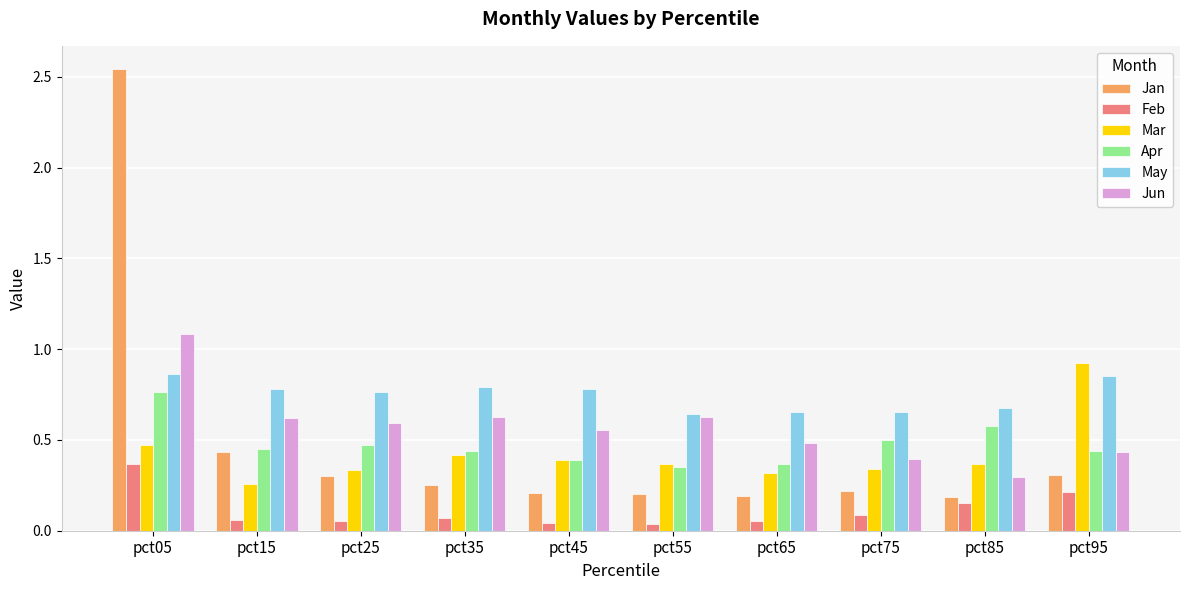

What is the total value across all series at pct15?

2.6